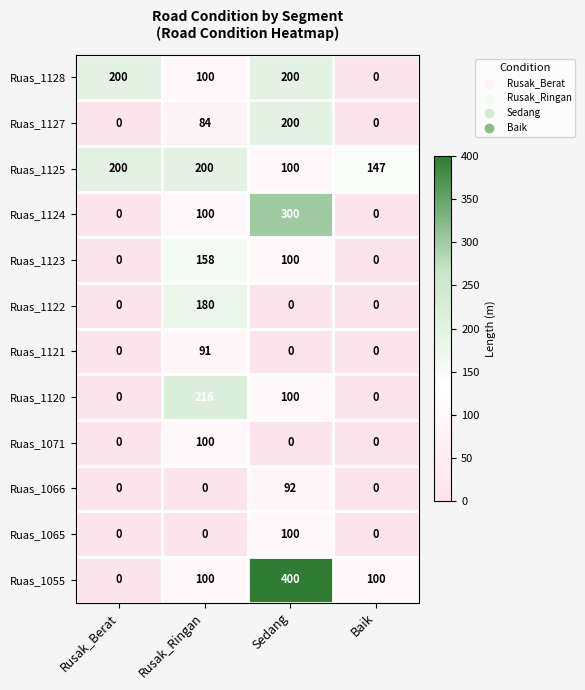

Count the Ruas_1123 values in the range 0 to 158.

4